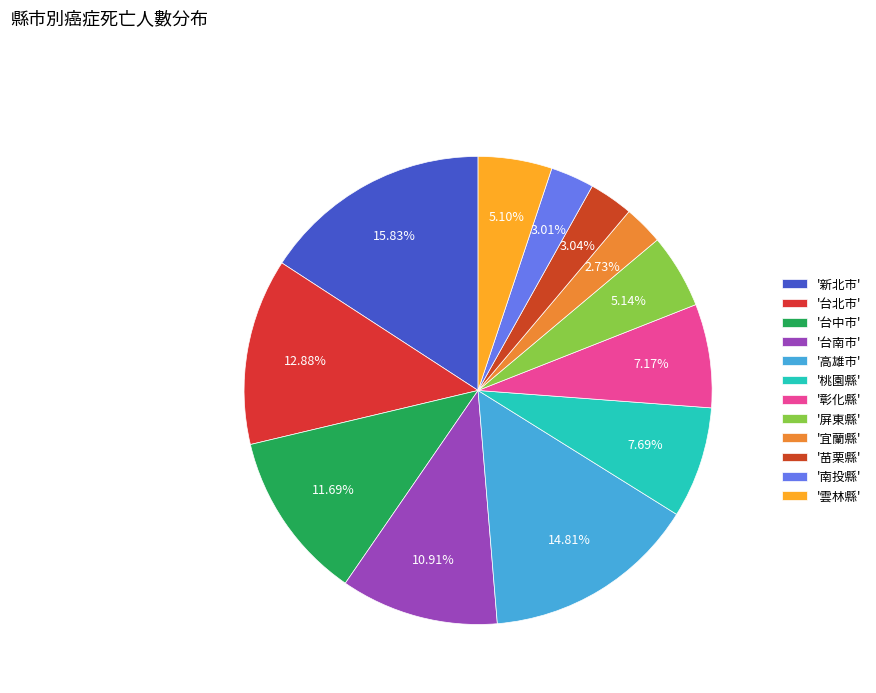

How many segments does this pie chart have?

12